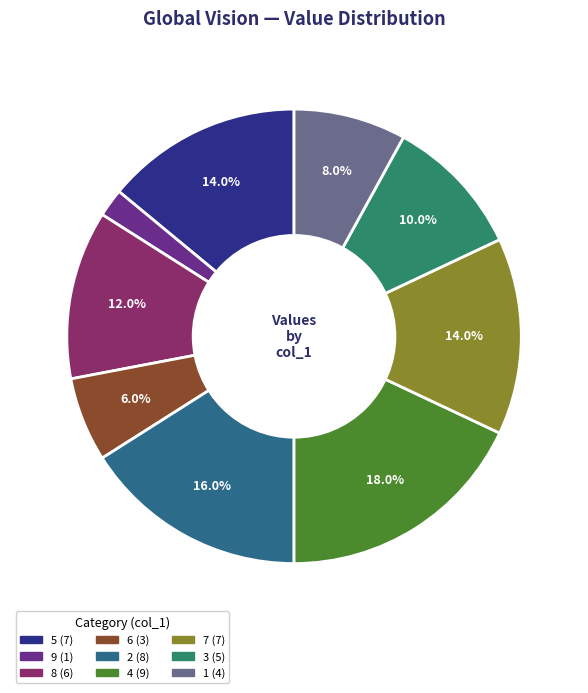

Is there a majority slice in this chart?

No